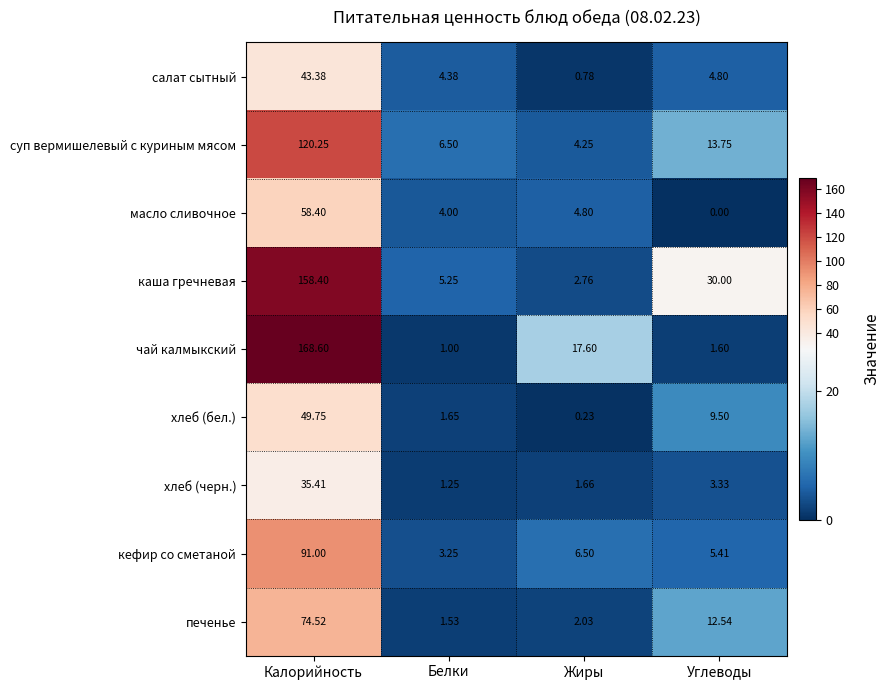

List the labels in order of чай калмыкский value, largest first.

Калорийность, Жиры, Углеводы, Белки